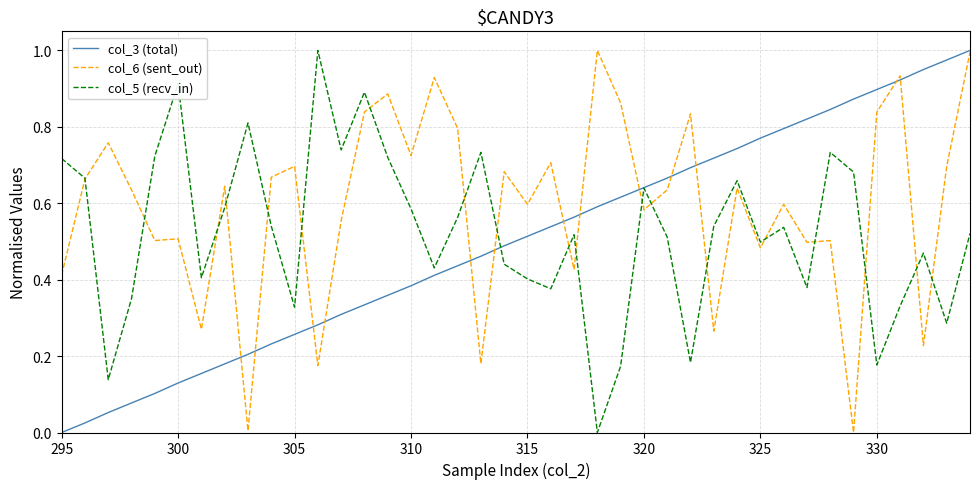

Rank the series by their average value, from highest to lowest.

col_6 (sent_out), col_5 (recv_in), col_3 (total)